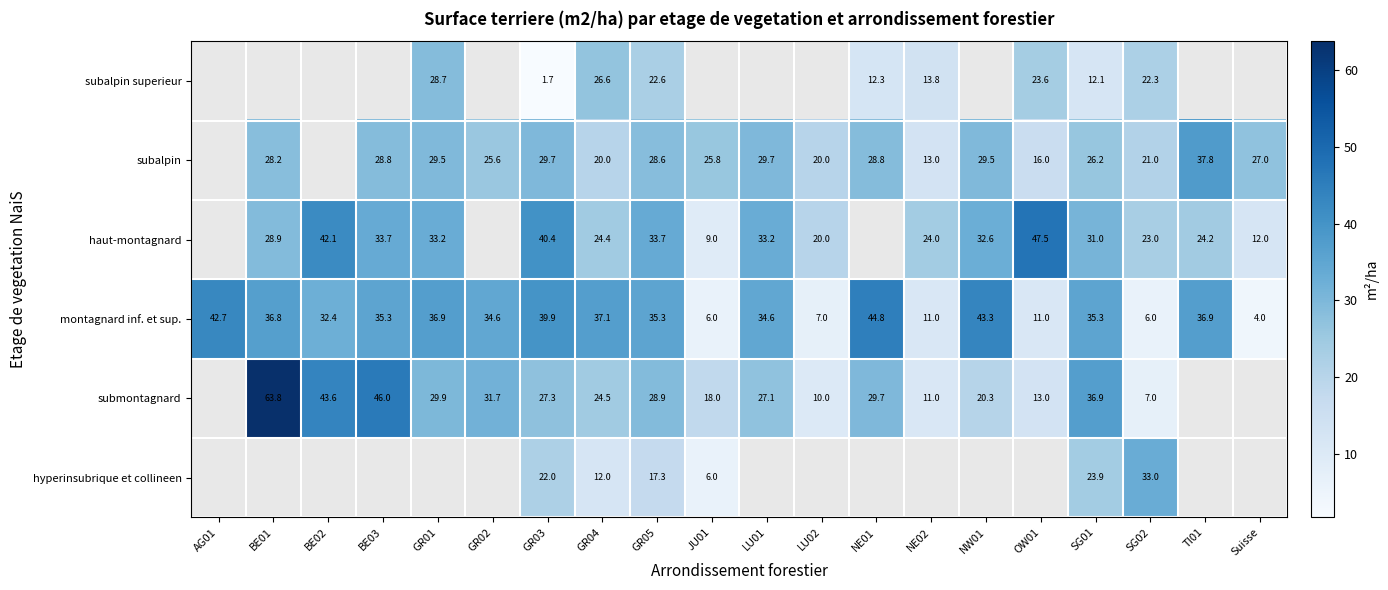

At which label does montagnard inf. et sup. first exceed 35?

AG01